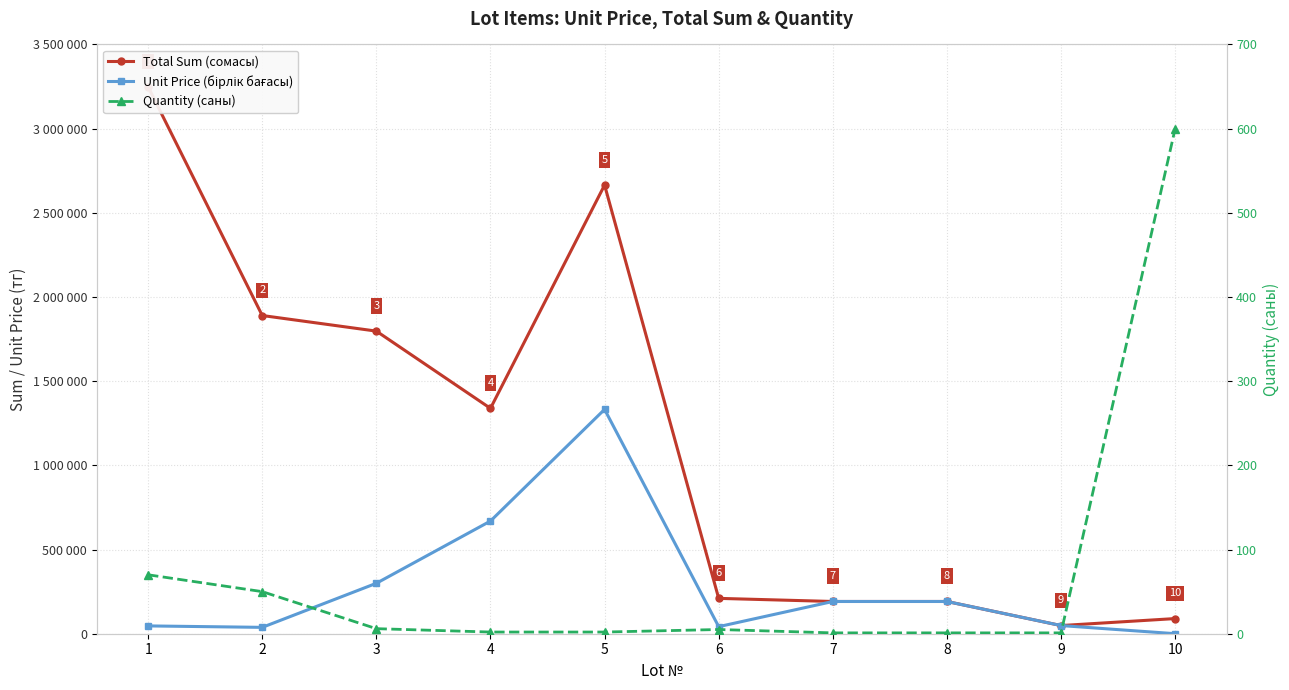

At which category is the sum across all series the highest?

5